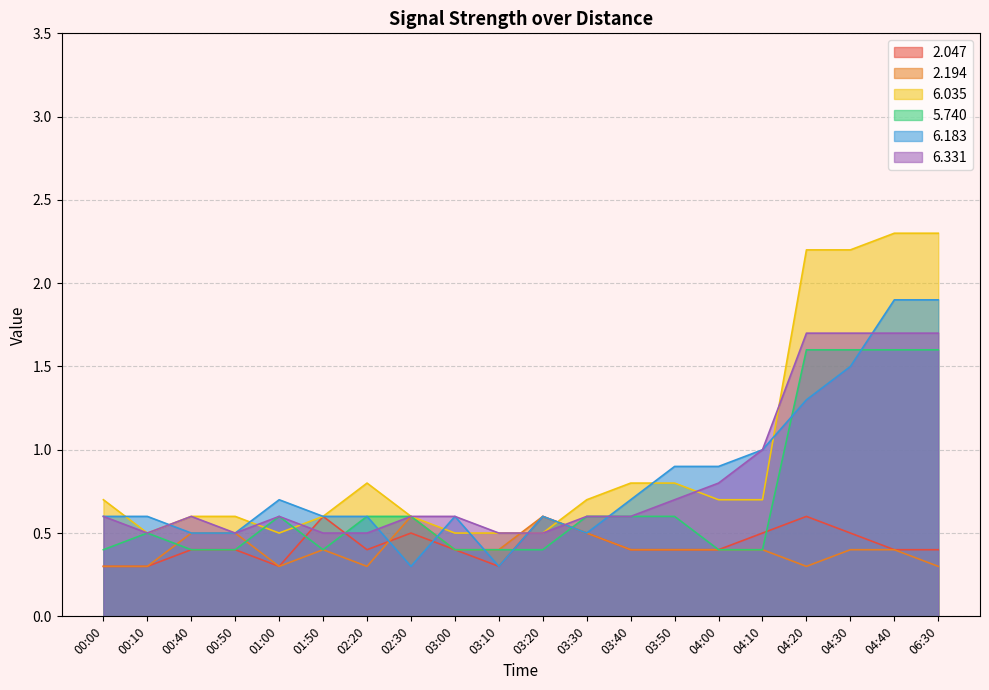

Count the   5.740 values in the range 0 to 1.

16